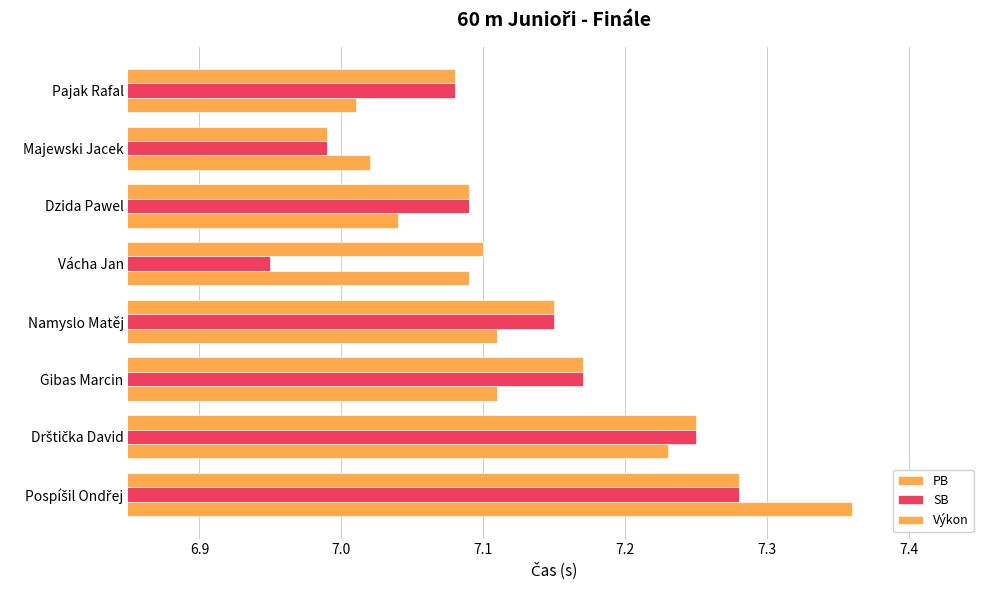

How many categories are shown in the chart?

8